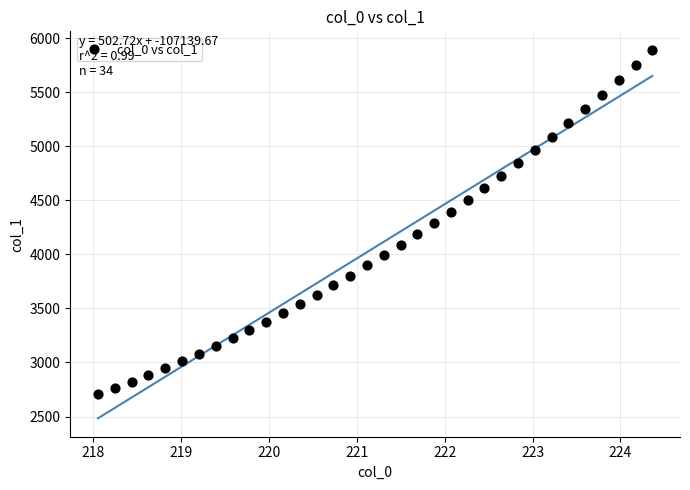

What is the range of X values (max minus min)?

6.3